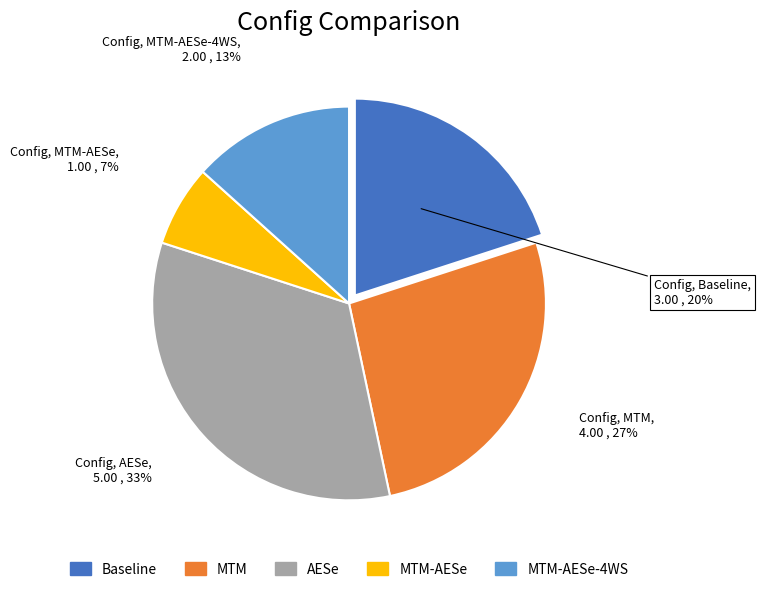

Does any single category account for the majority?

No